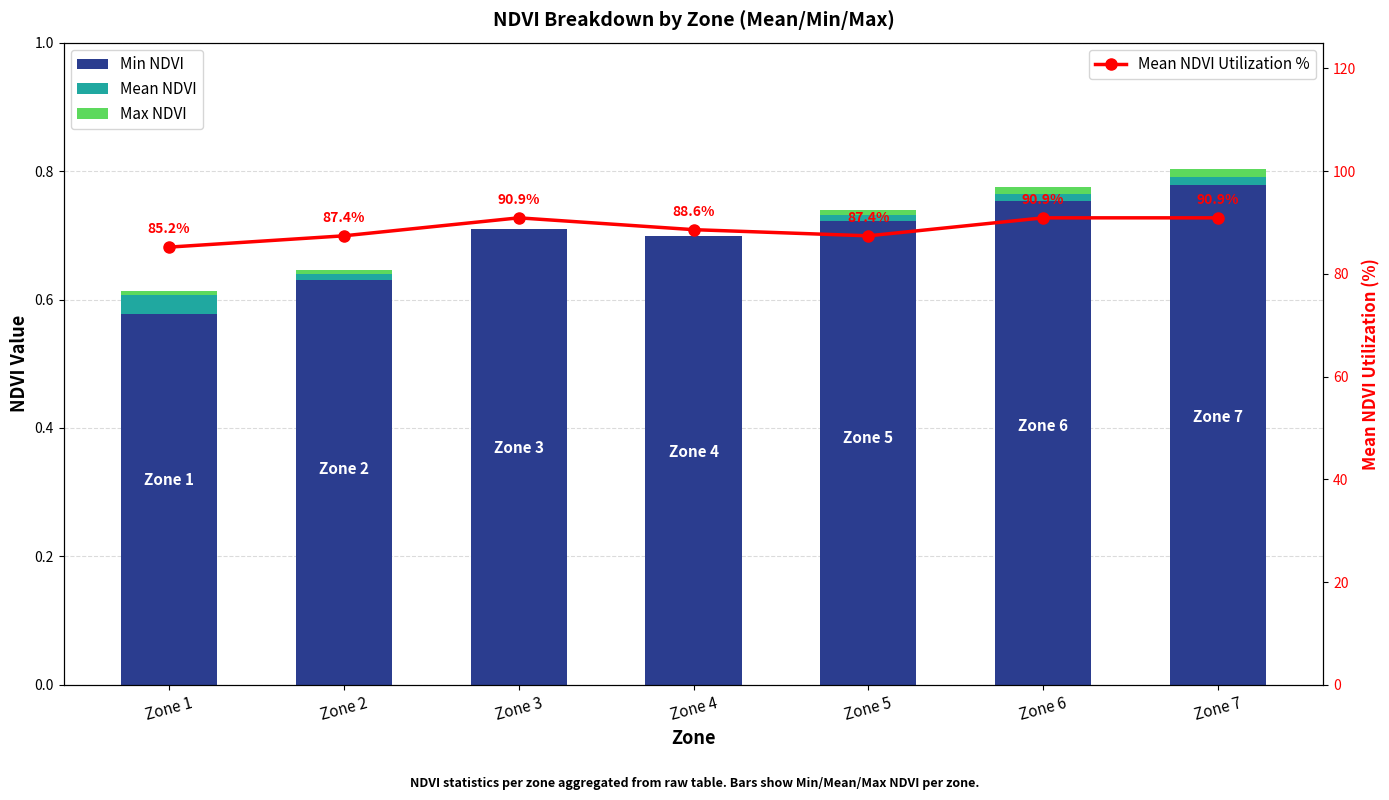

Which series has the largest range (max minus min)?

Mean NDVI Utilization %